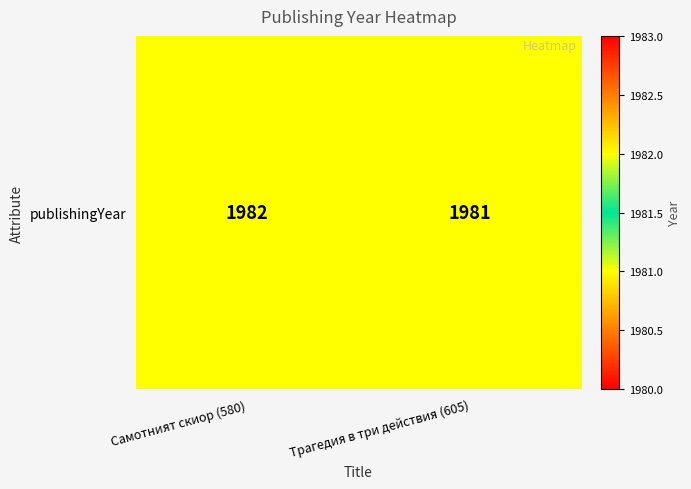

What is the minimum value shown in the chart?

1981